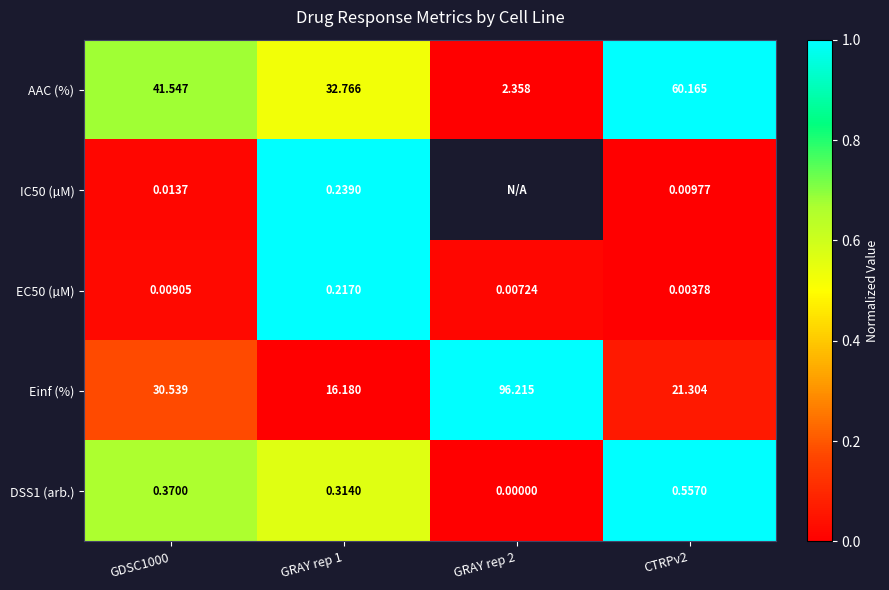

Is the value of DSS1 (arb.) at GDSC1000 greater than the value of Einf (%) at GRAY rep 1?

No